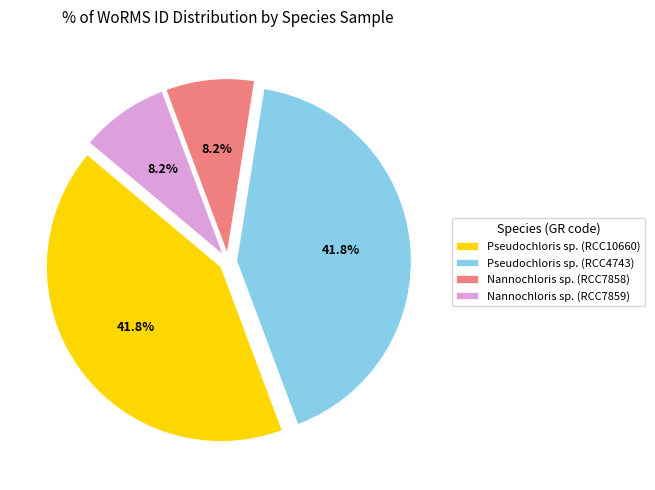

Does any single category account for the majority?

No